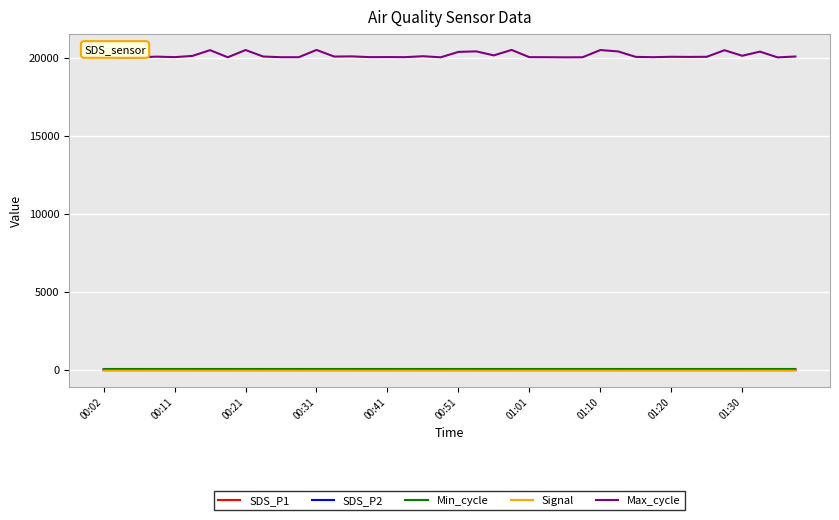

Does the chart have visible grid lines?

Yes